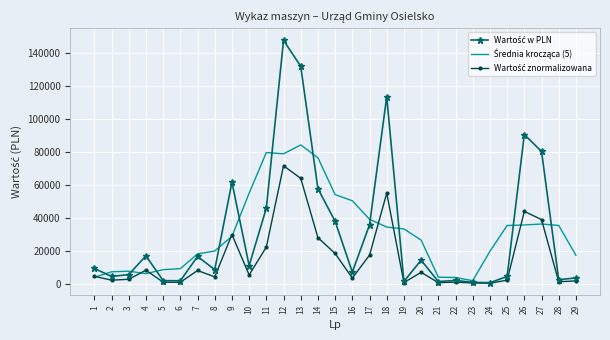

What is the total value across all series at 1?

17604.0